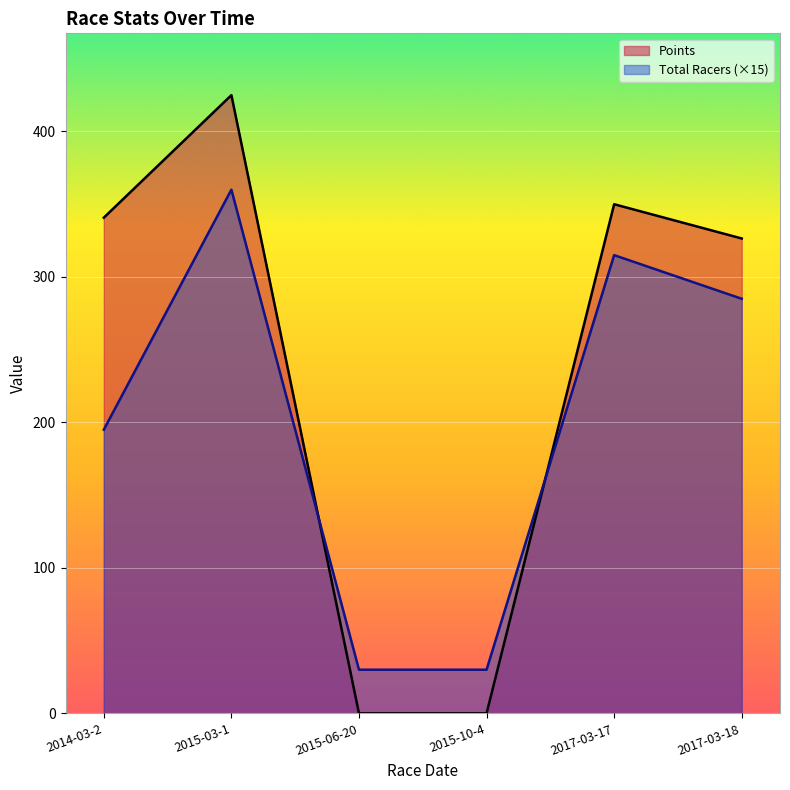

Reading right to left, list all the values displayed in this chart.

Total Racers: 2017-03-18=285.0	2017-03-17=315.0	2015-10-4=30.0	2015-06-20=30.0	2015-03-1=360.0	2014-03-2=195.0
Points: 2017-03-18=326.4	2017-03-17=350.0	2015-10-4=0.0	2015-06-20=0.0	2015-03-1=425.0	2014-03-2=340.8